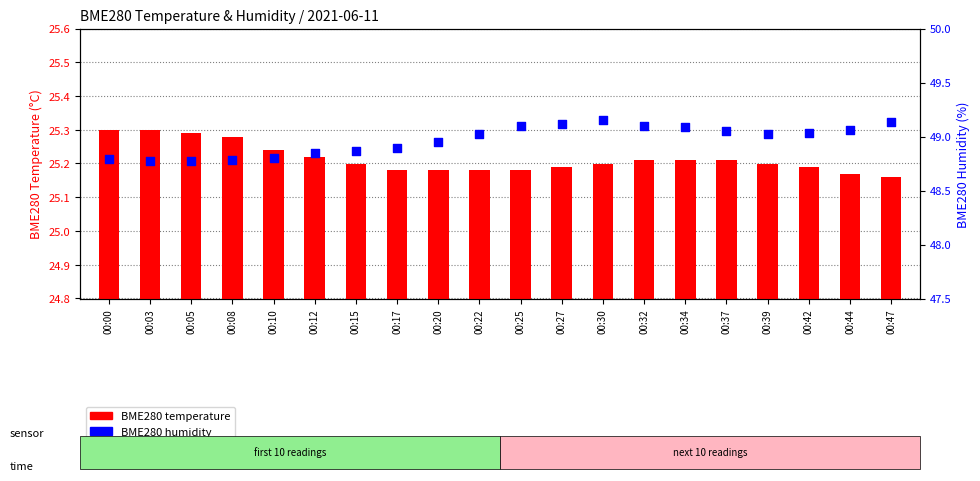

Which series has the widest spread of Y values?

BME280 humidity